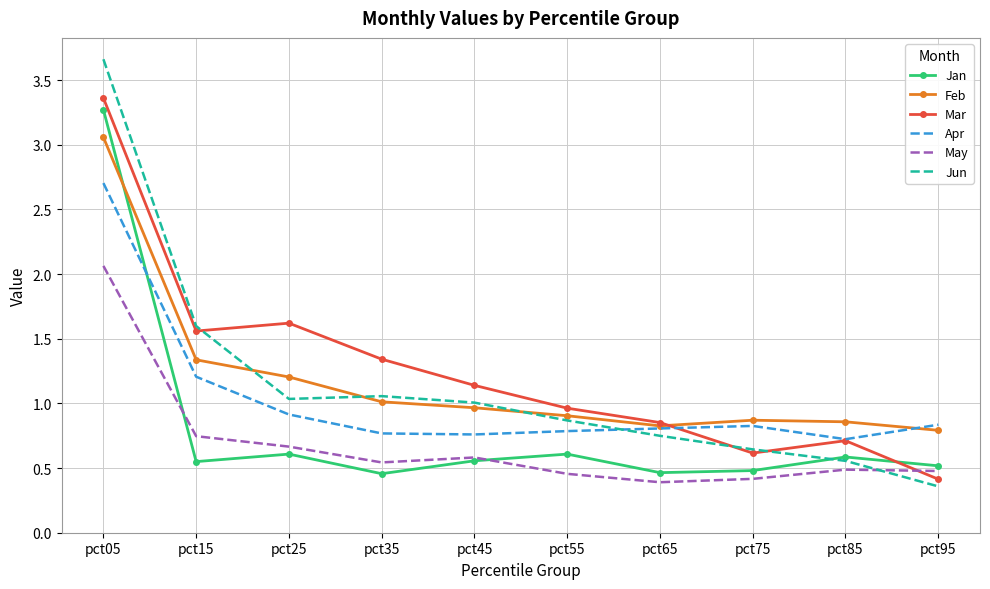

Which series changed the most between pct75 and pct95?

Jun